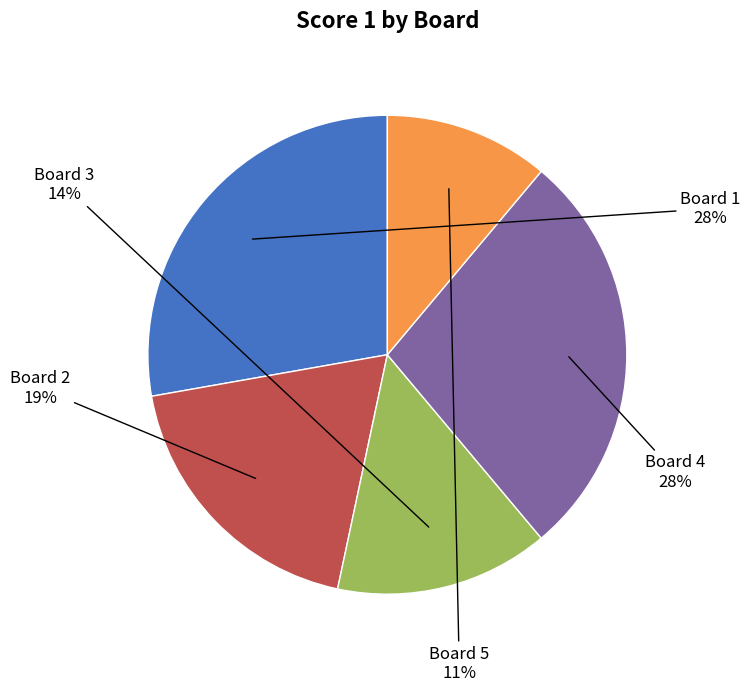

To the nearest percent, what is the difference between the largest and smallest slice percentages?

17%